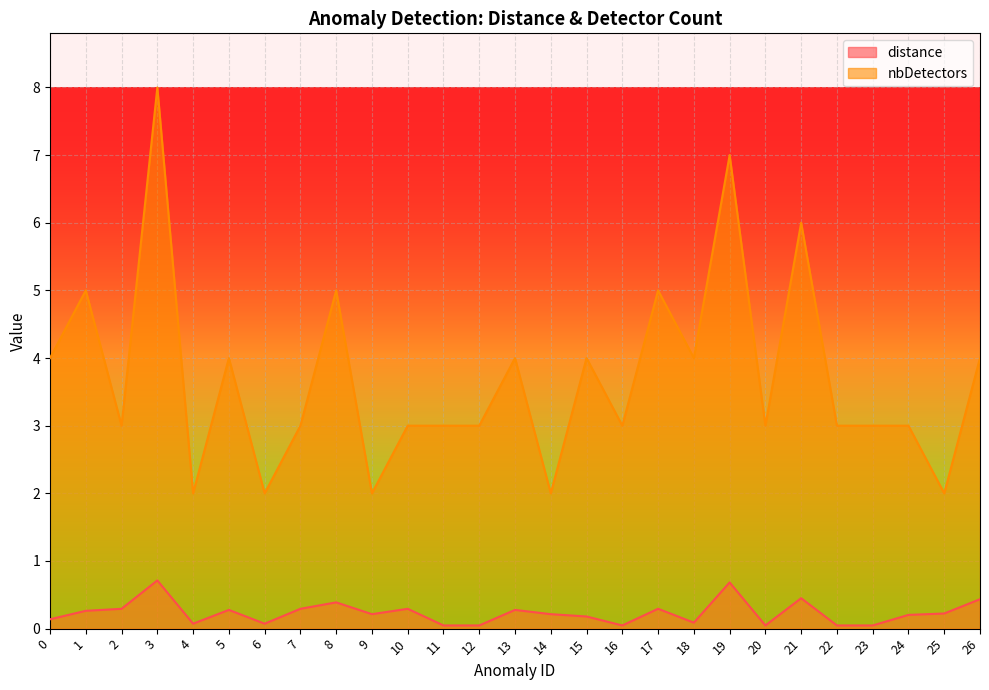

True or false: distance and nbDetectors cross at least once.

False